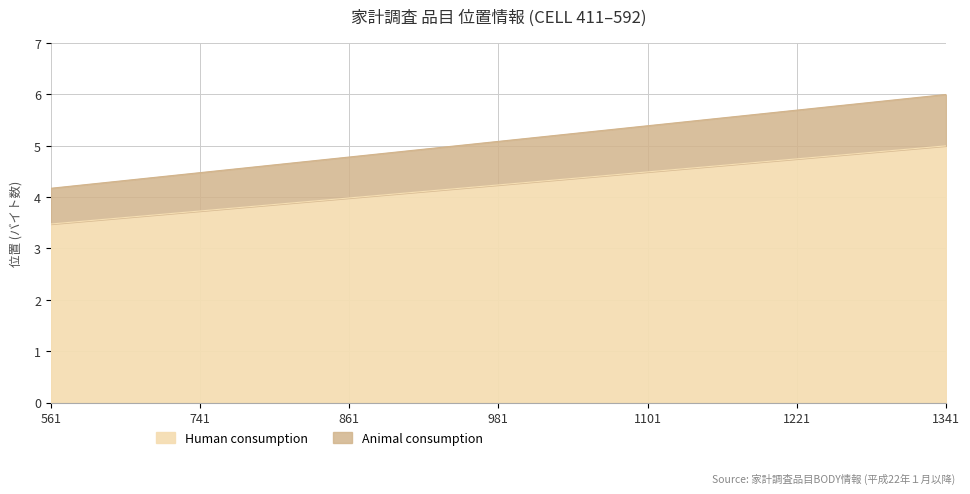

Which has a higher value, 801 or 1041?

1041